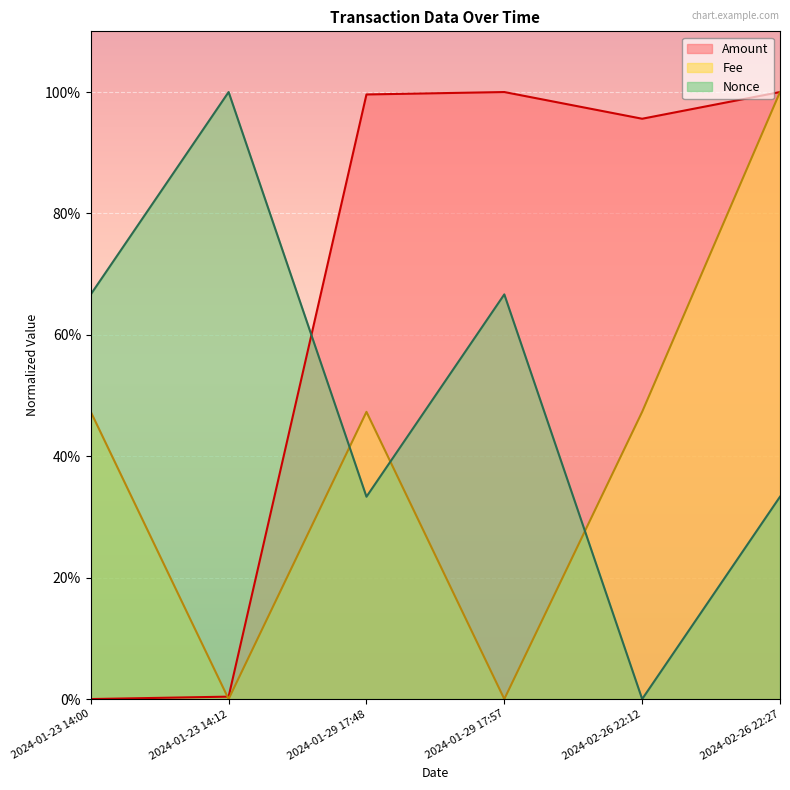

Reading left to right, transcribe all the data shown in this chart.

Amount: 2024-01-23 14:00=0.0	2024-01-23 14:12=0.4	2024-01-29 17:48=99.6	2024-01-29 17:57=100.0	2024-02-26 22:12=95.6	2024-02-26 22:27=100.0
Fee: 2024-01-23 14:00=47.3	2024-01-23 14:12=0.0	2024-01-29 17:48=47.3	2024-01-29 17:57=0.0	2024-02-26 22:12=47.3	2024-02-26 22:27=100.0
Nonce: 2024-01-23 14:00=66.7	2024-01-23 14:12=100.0	2024-01-29 17:48=33.3	2024-01-29 17:57=66.7	2024-02-26 22:12=0.0	2024-02-26 22:27=33.3